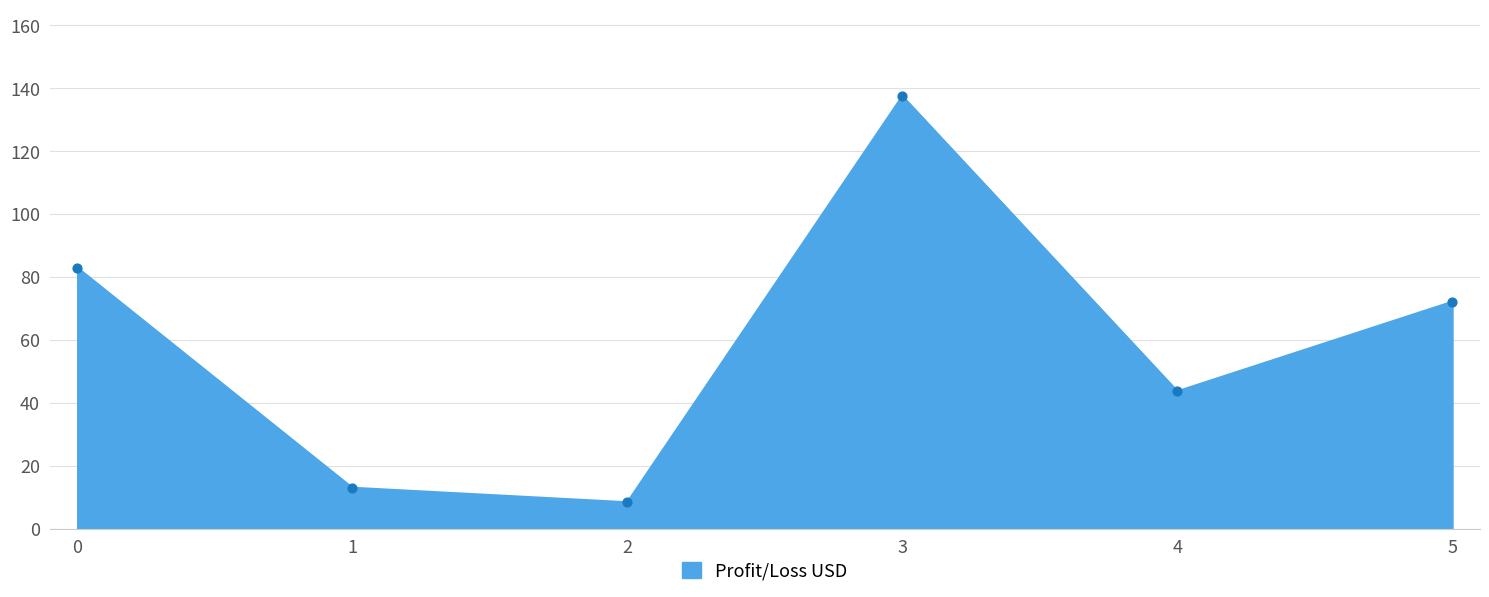

What is the change in value from 2 to 4?

+35.3